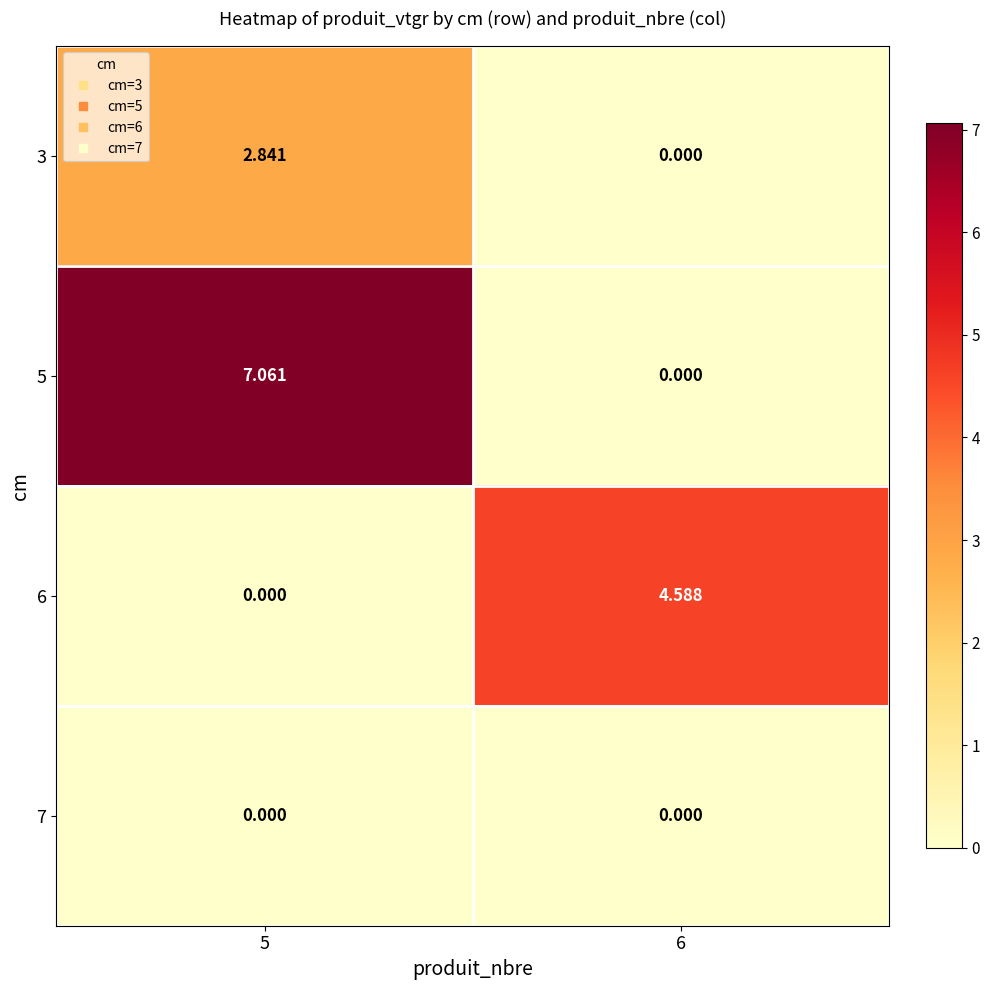

How many data points does each series have?

2